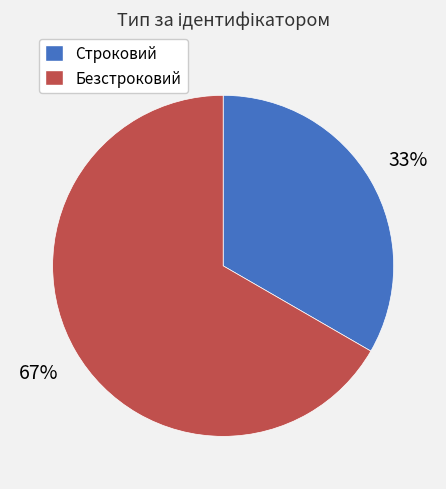

Rank the categories by value from highest to lowest.

Безстроковий, Строковий